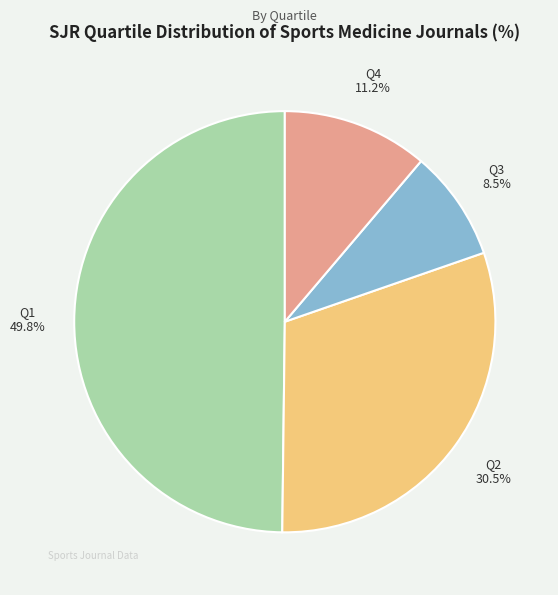

Rank the categories by value from highest to lowest.

Q1, Q2, Q4, Q3